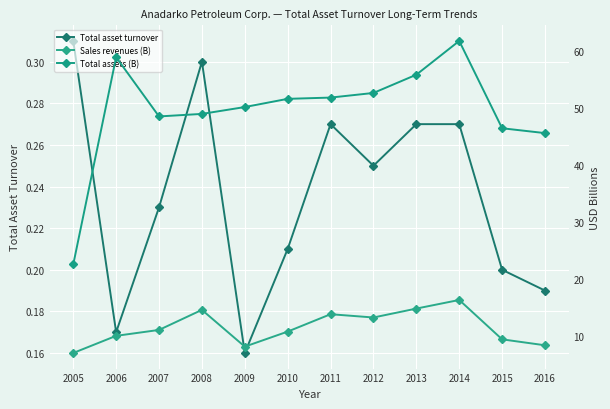

True or false: Total assets (B) and Total asset turnover intersect in this chart.

False